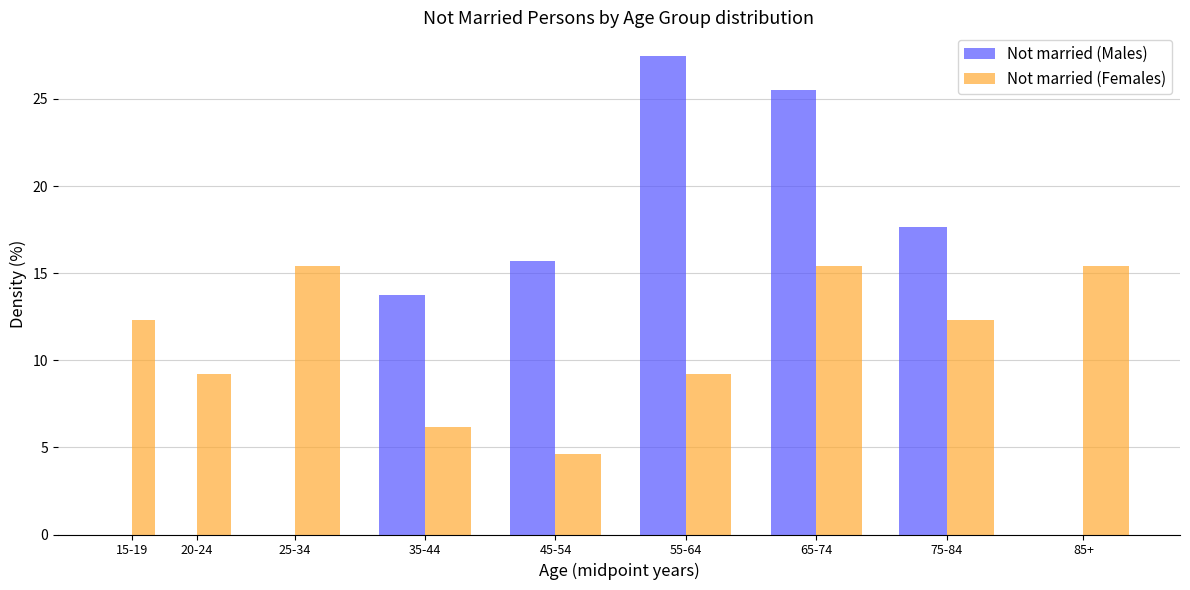

Reading right to left, transcribe all the data shown in this chart.

Not married (Males): 85+=0.0	75-84=17.6	65-74=25.5	55-64=27.5	45-54=15.7	35-44=13.7	25-34=0.0	20-24=0.0	15-19=0.0
Not married (Females): 85+=15.4	75-84=12.3	65-74=15.4	55-64=9.2	45-54=4.6	35-44=6.2	25-34=15.4	20-24=9.2	15-19=12.3